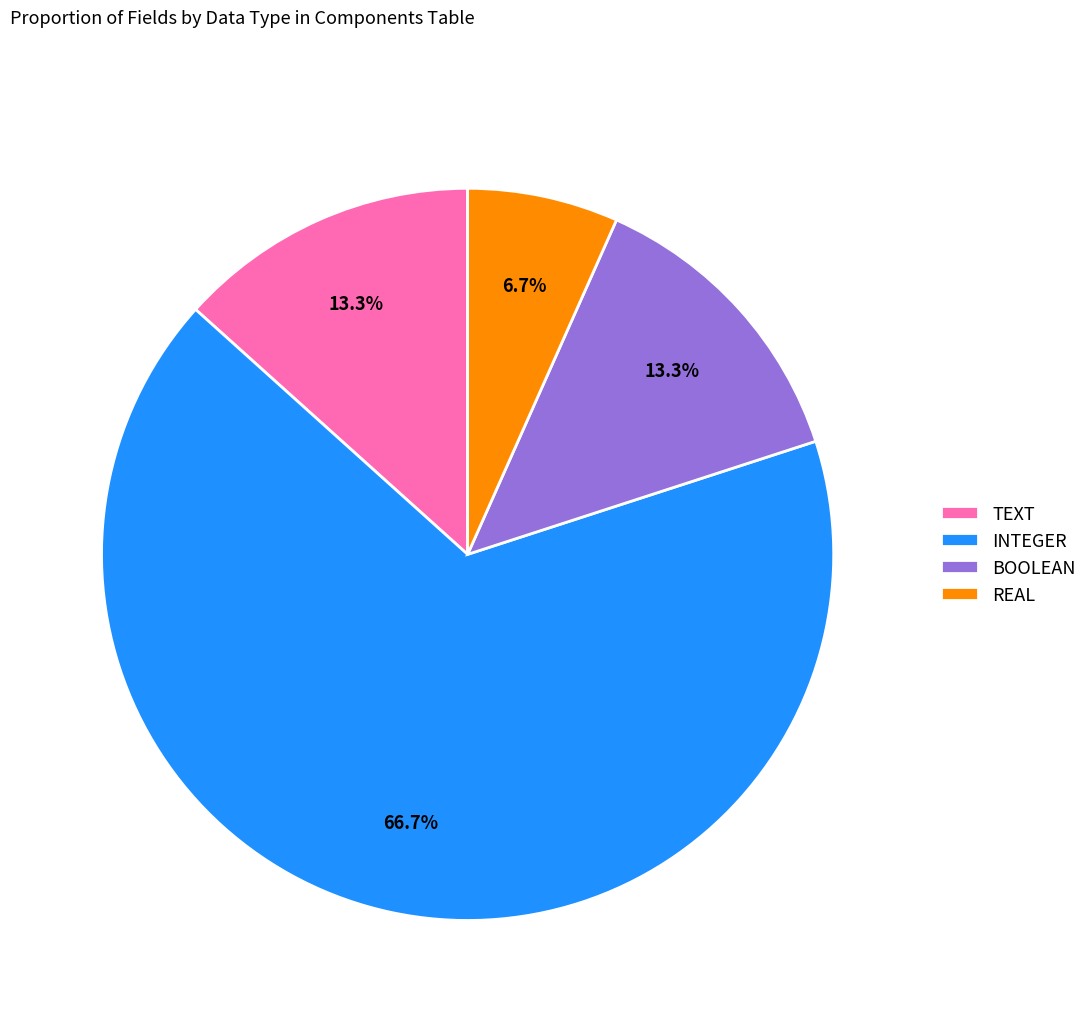

Is there any slice that represents more than half of the pie?

Yes